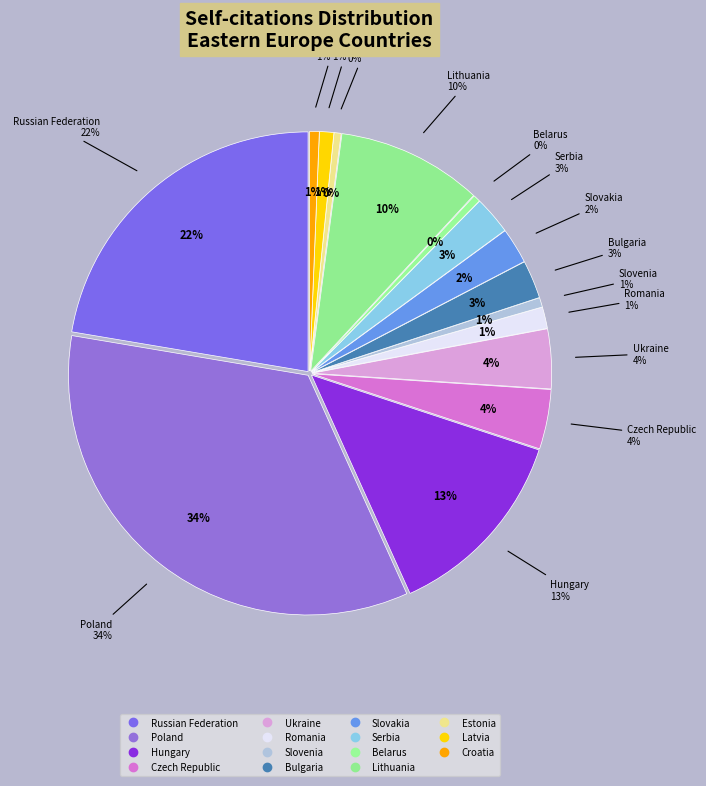

Between Estonia and Latvia, which is larger?

Latvia